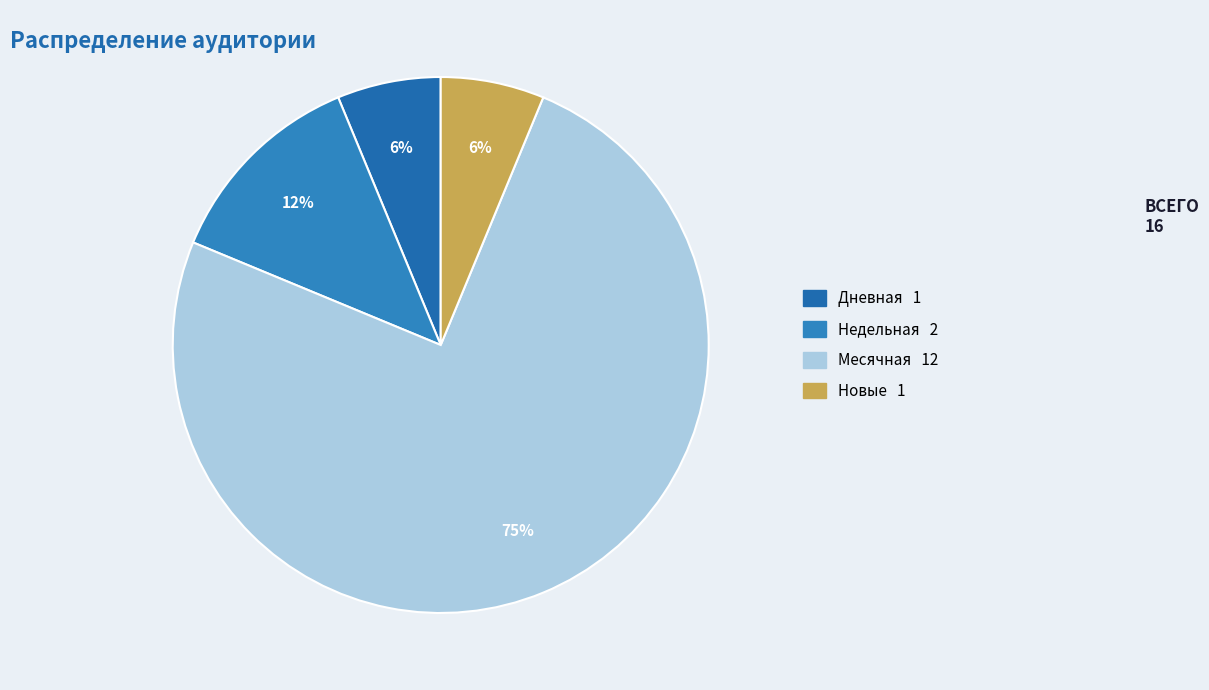

Which slice is the largest?

Месячная